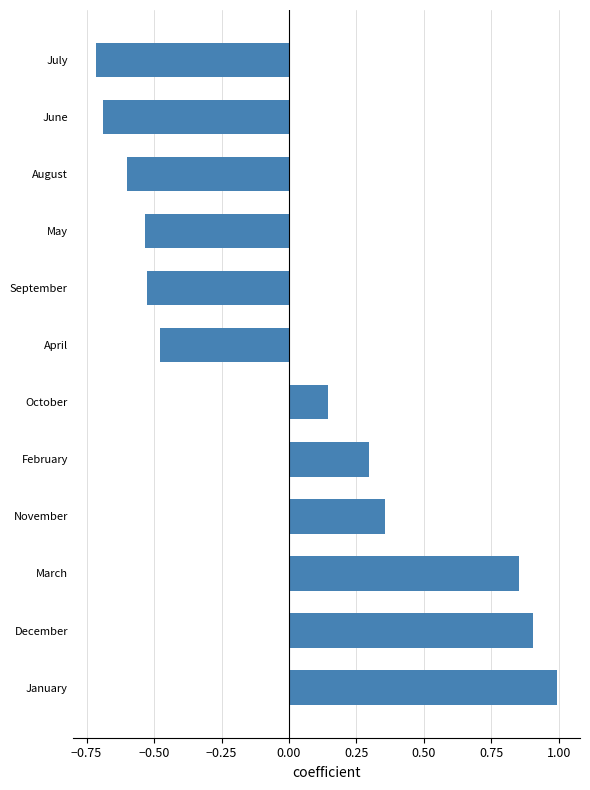

How many data points are less than 0?

6